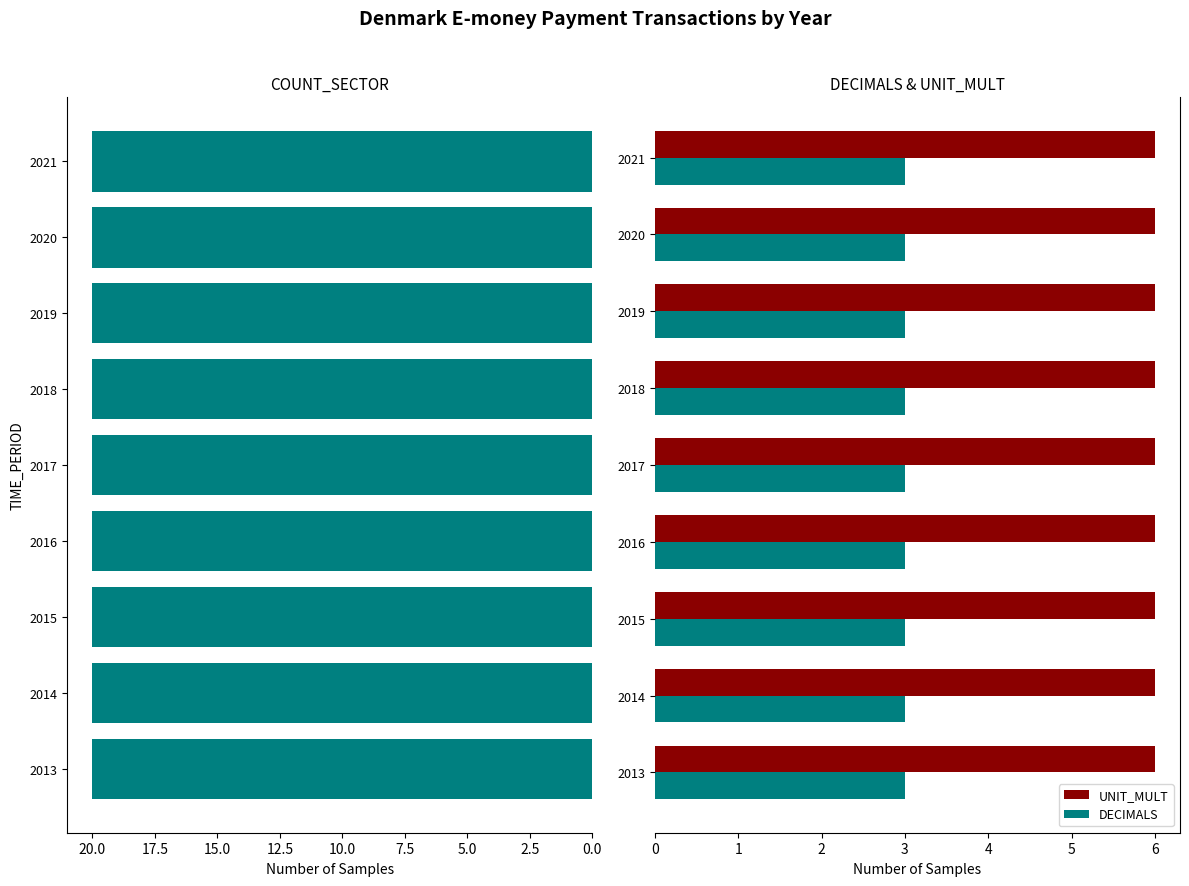

The value of UNIT_MULT at 2017 is 10. True or false?

False